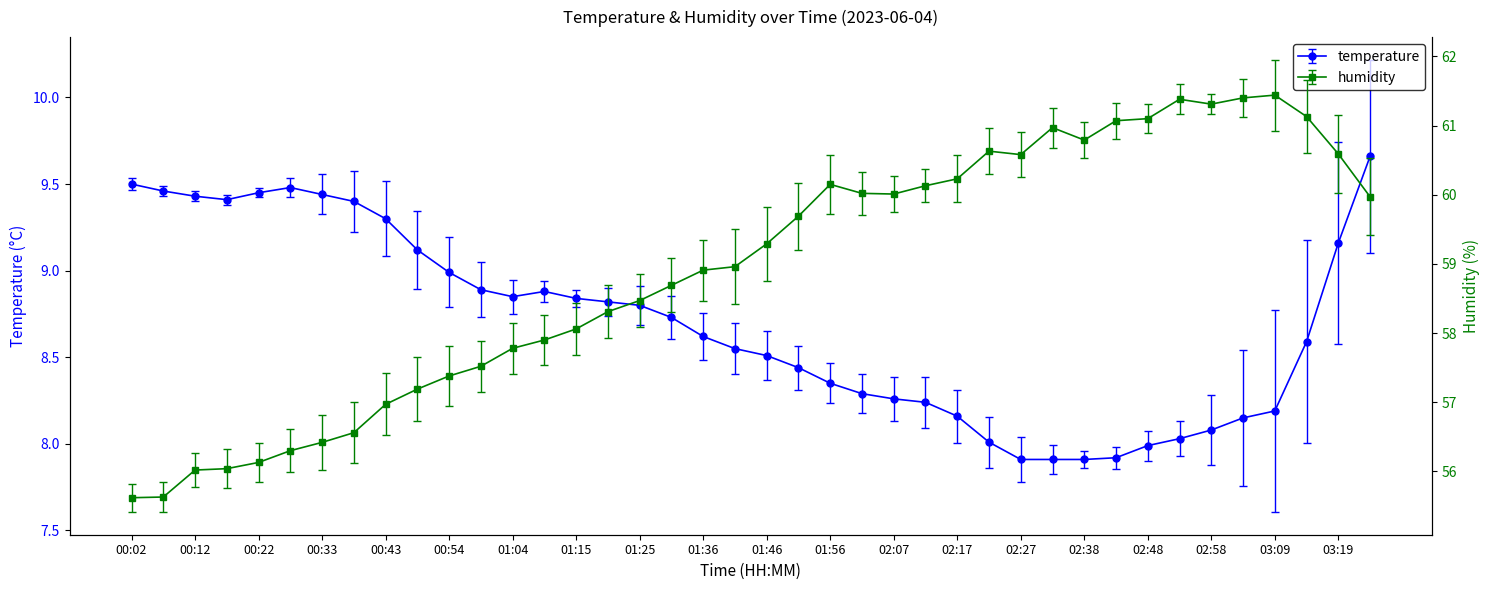

What is the label of the 34th point from the right?

00:33